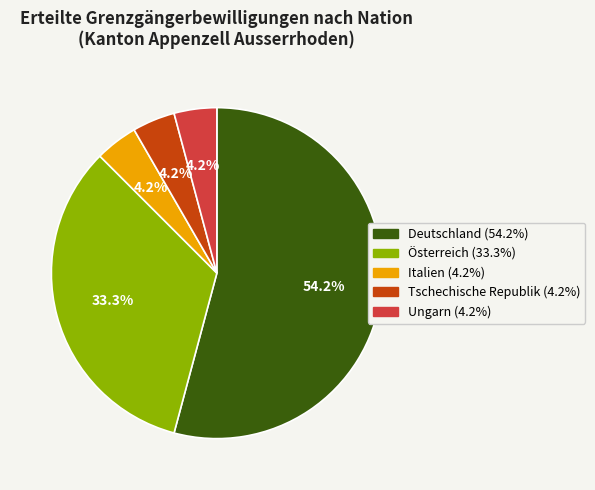

Which slice is the largest?

Deutschland